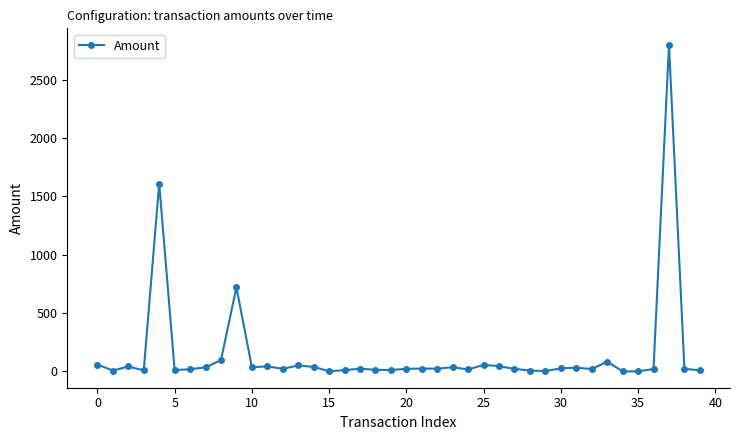

What is the value of the 7th point from the left?

18.8